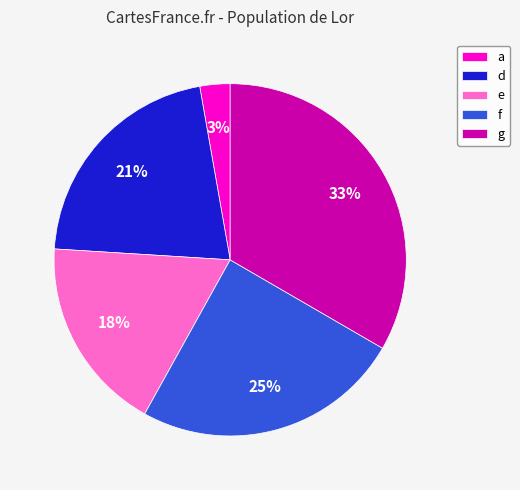

Count the number of slices in the pie.

5